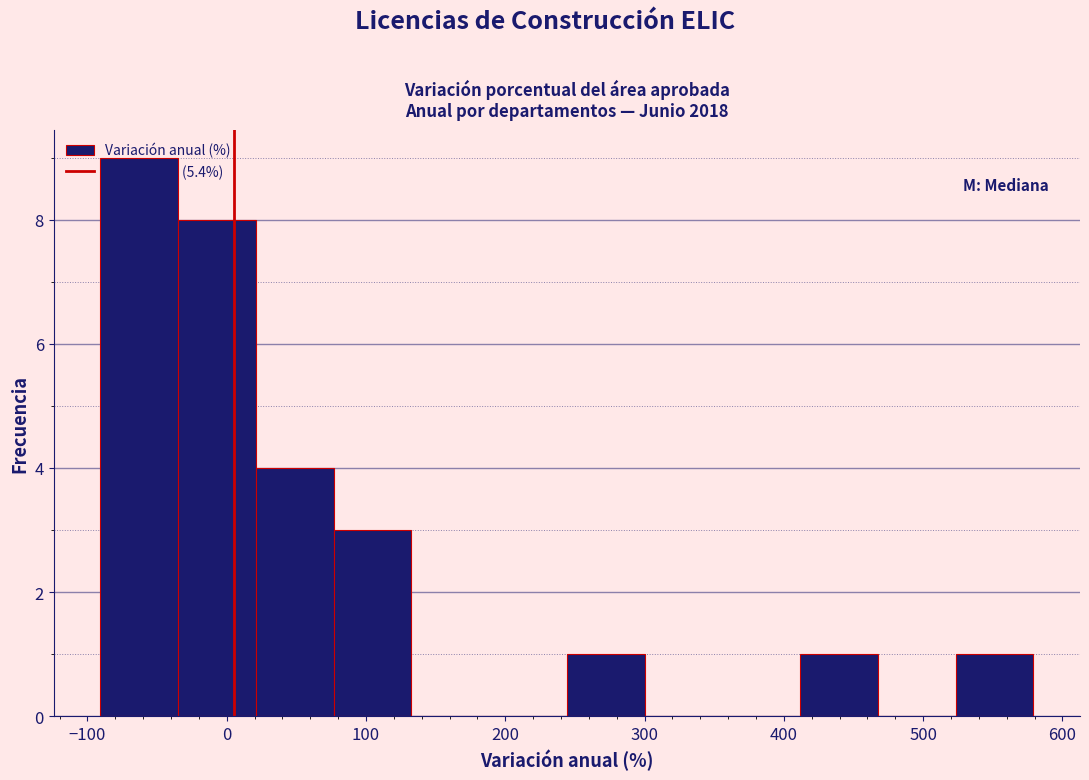

How tall is the bar that spans -30 to 20 on the x-axis? Neither the bar edges nor the heights are printed on the chart, so give them approximately, as read against the axes.

8